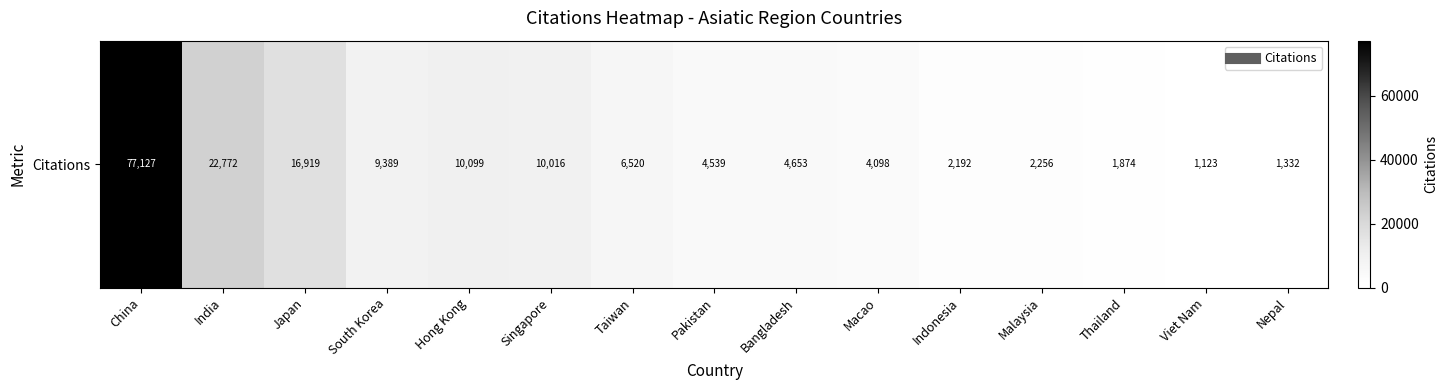

What is the change in value from Pakistan to Indonesia?

-2347